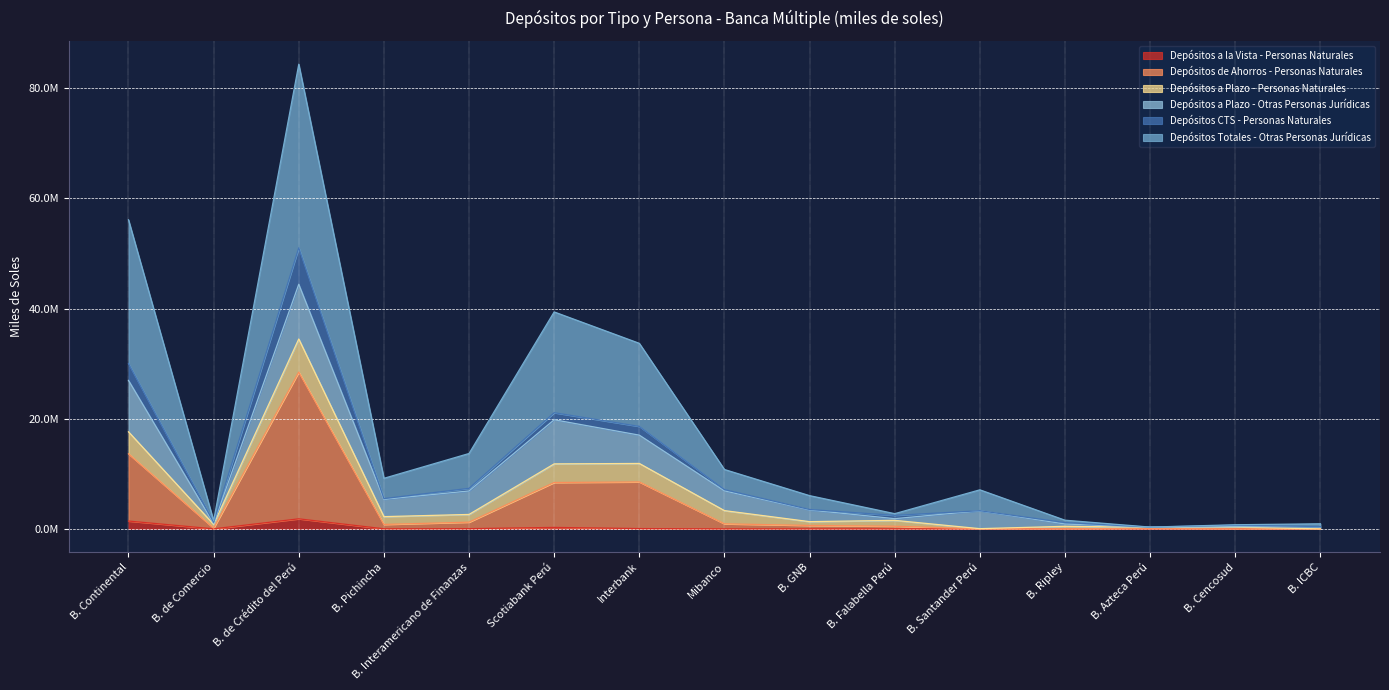

What is the value of the Depósitos CTS - Personas Naturales point at the 9th from the left?

1312151.5